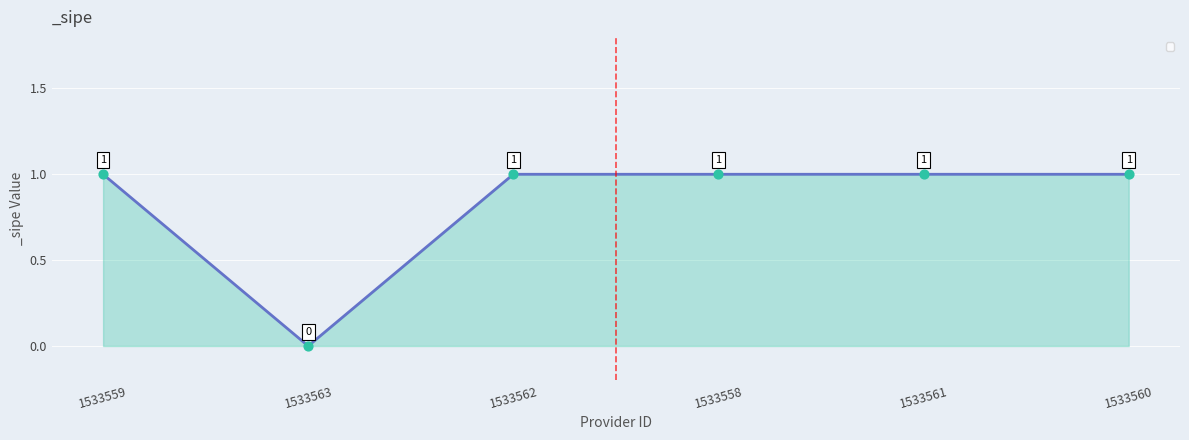

Approximately how many times larger is the value at 1533558 compared to 1533562?

1.0